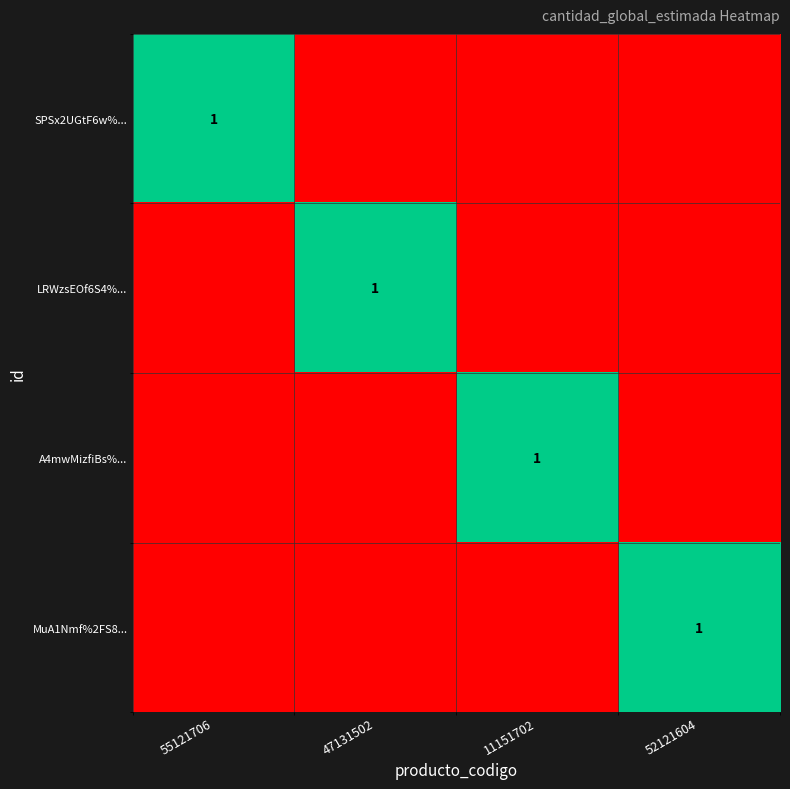

Which category has the highest value across all series?

55121706